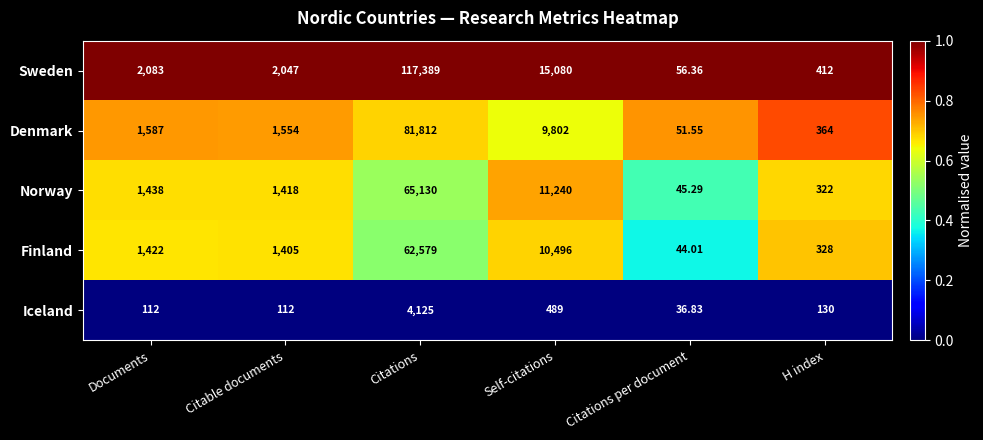

Between Citable documents and H index, which series saw the biggest shift?

Sweden